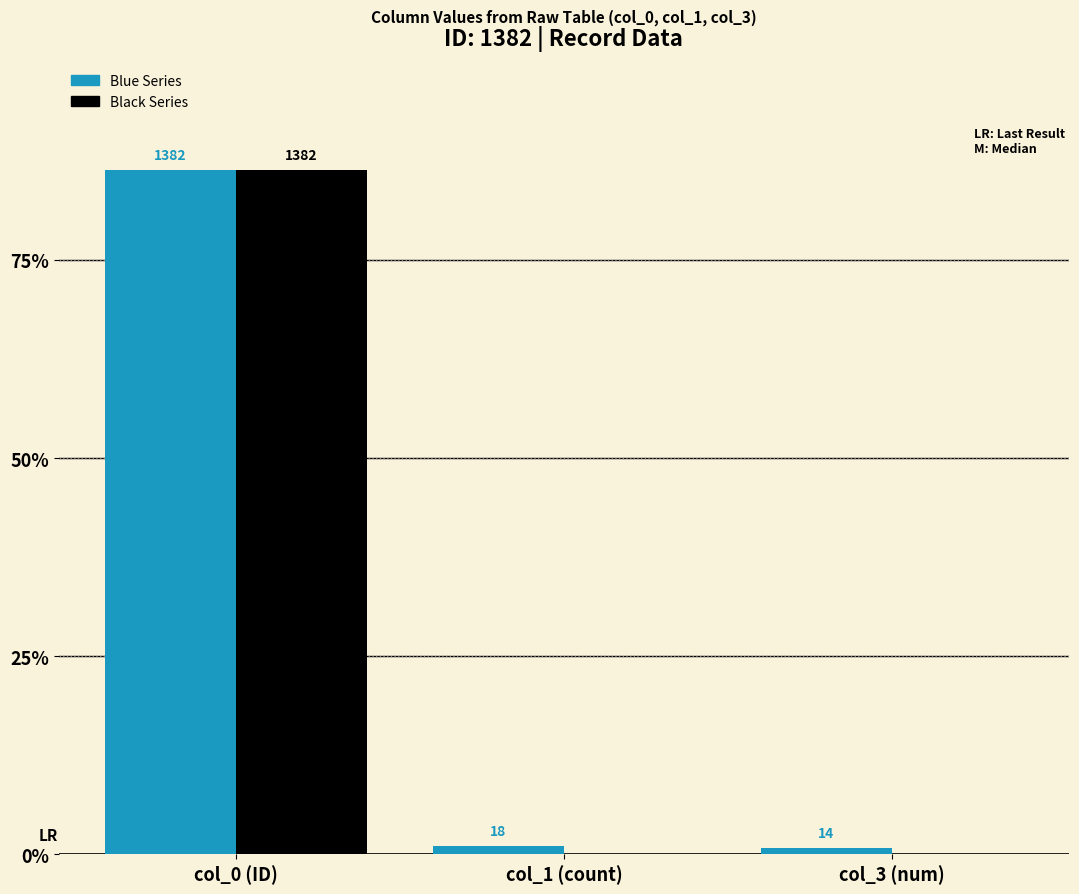

List the series in order of their peak value, highest first.

Blue Series, Black Series